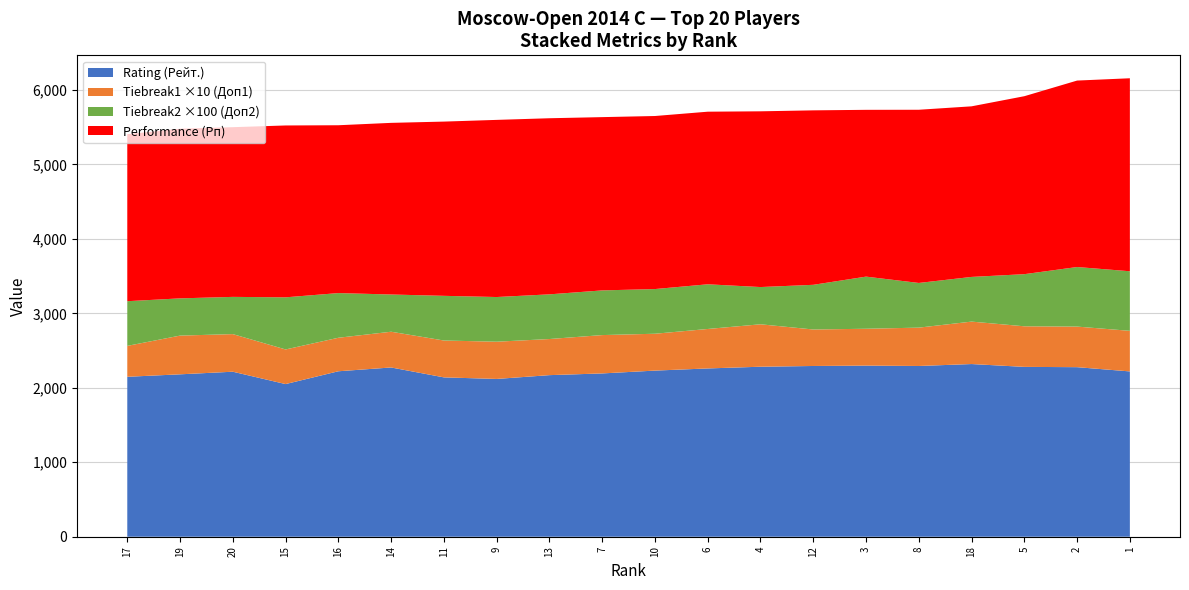

What is the total value across all series at 6?

5708